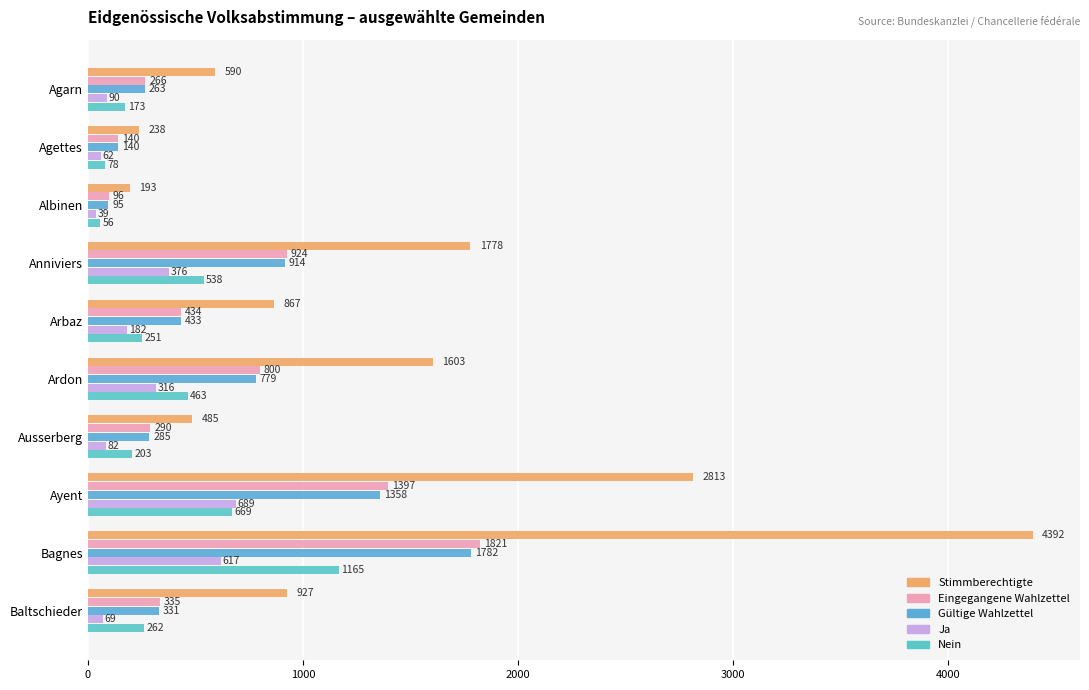

Which category has the lowest value in the Stimmberechtigte series?

Albinen